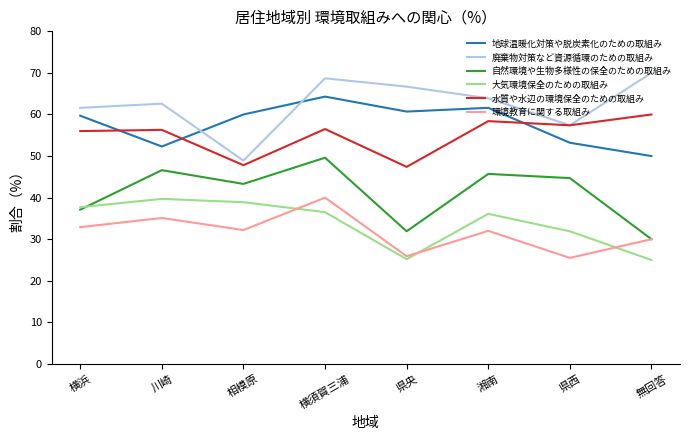

What is the average value of the 水質や水辺の環境保全のための取組み series?

55.0